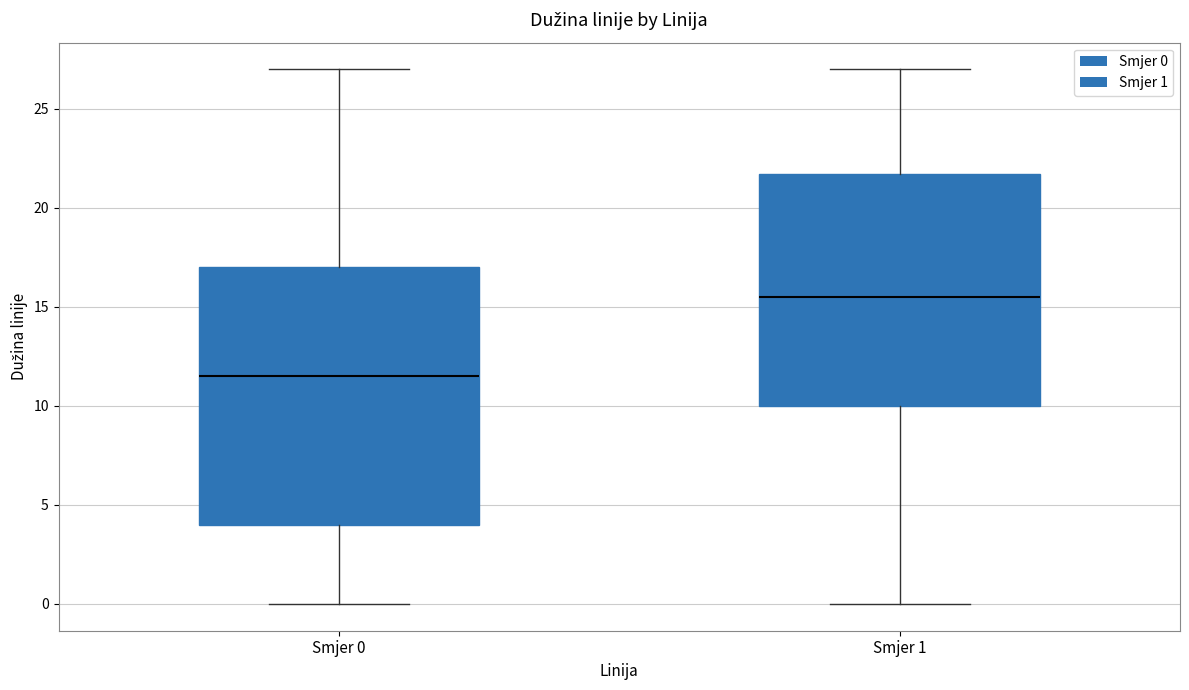

Where is the lower edge of the box for Smjer 1 on the y-axis? The values are not printed on the chart, so give them approximately, as read against the axis.

10.0